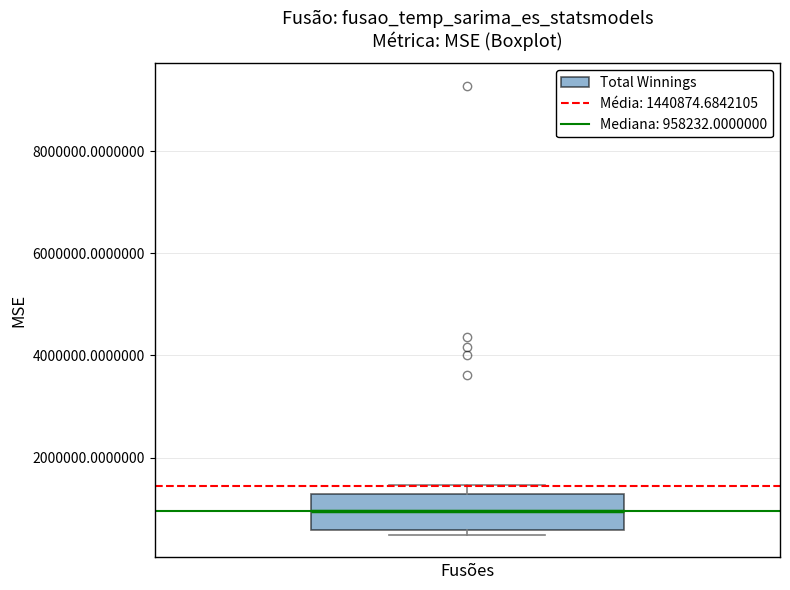

Where does the median line of the box sit on the y-axis? The values are not printed on the chart, so give them approximately, as read against the axis.

1000000